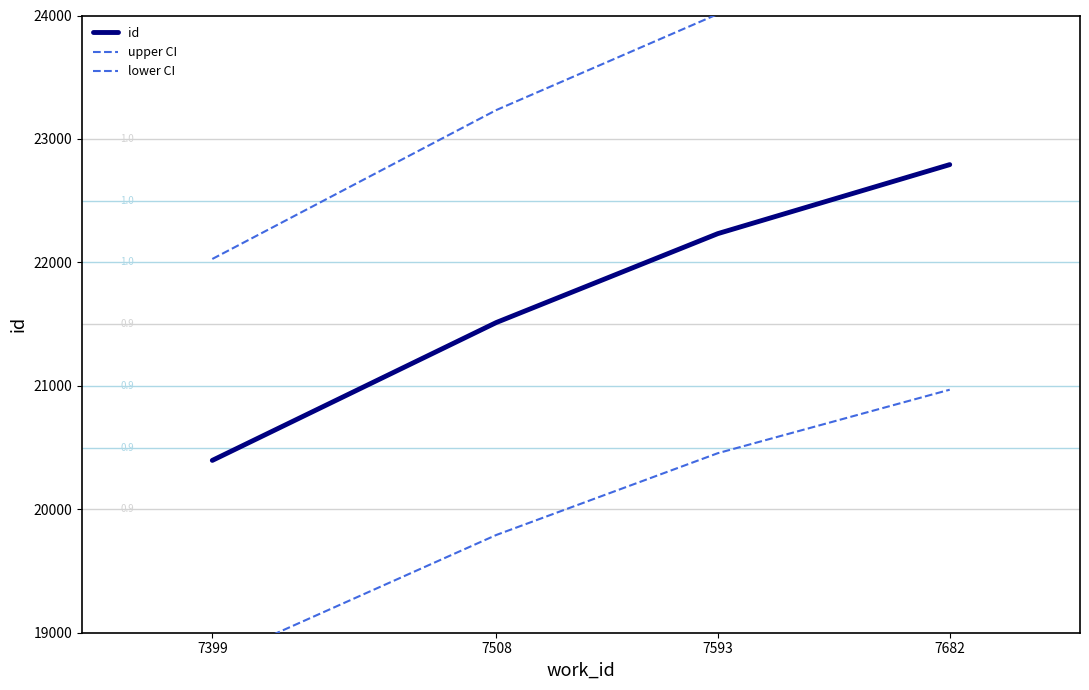

True or false: id and upper CI cross at least once.

False